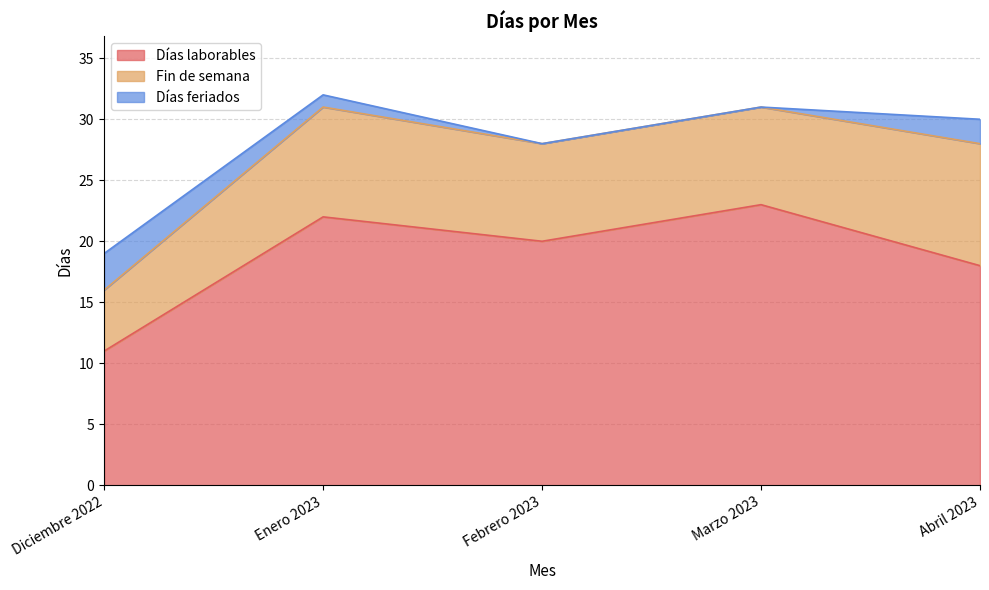

How many lines are shown in the chart?

3